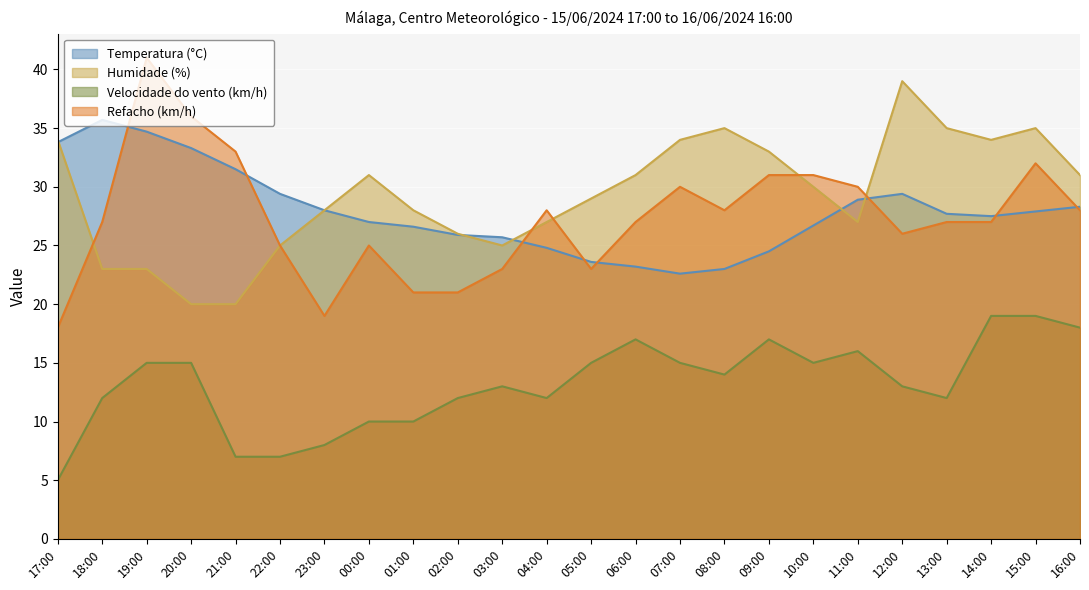

At which category does Refacho (km/h) reach its first local peak?

19:00